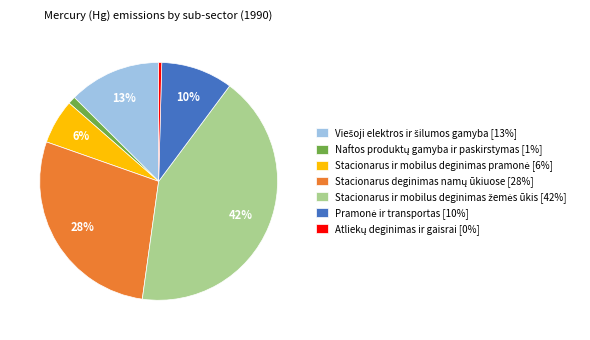

How many segments does this pie chart have?

7